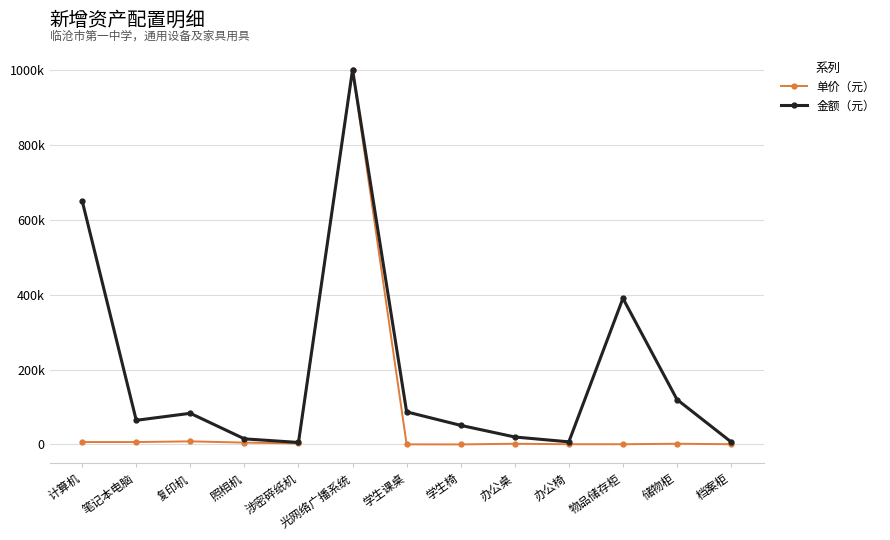

What is the average value of the 金额（元） series?

192308